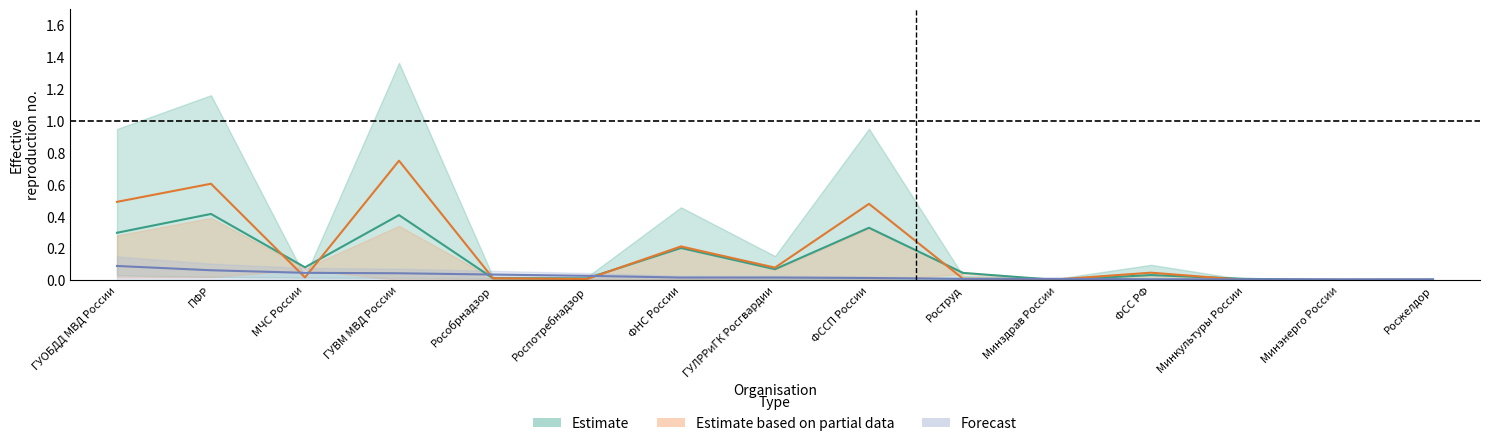

At which category is the sum across all series the highest?

ГУВМ МВД России